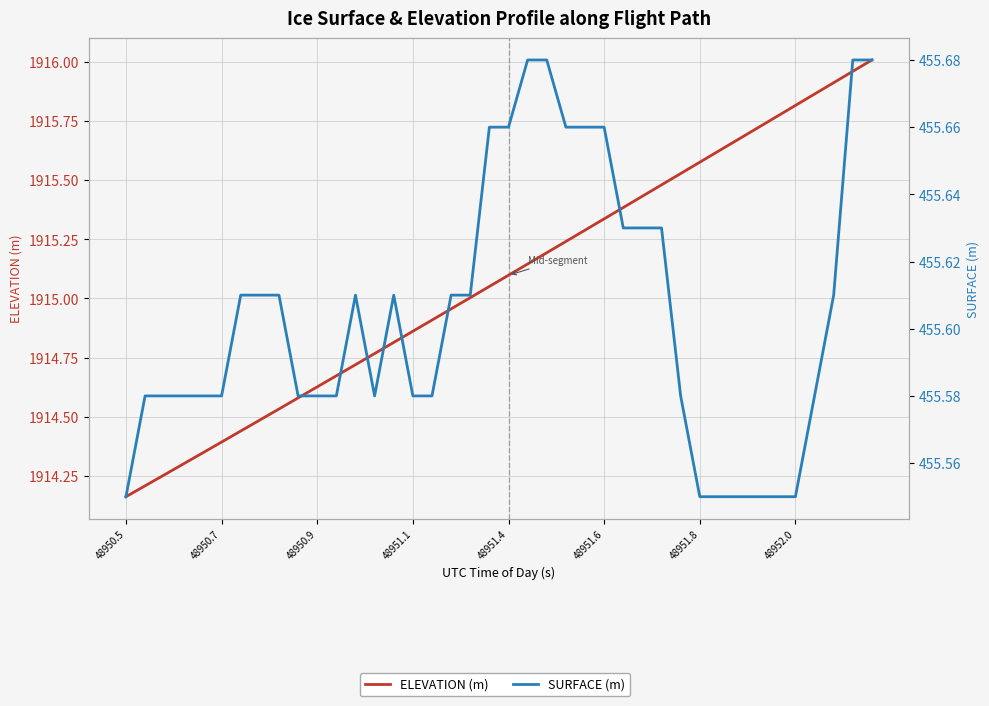

How many lines are shown in the chart?

2